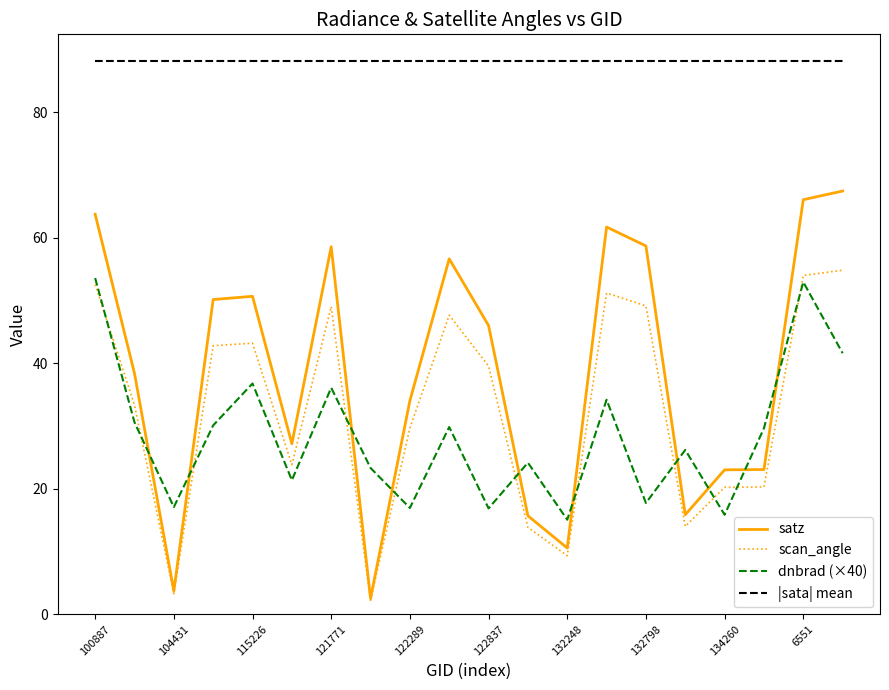

How many interior local valleys does the dnbrad (×40) series have?

7